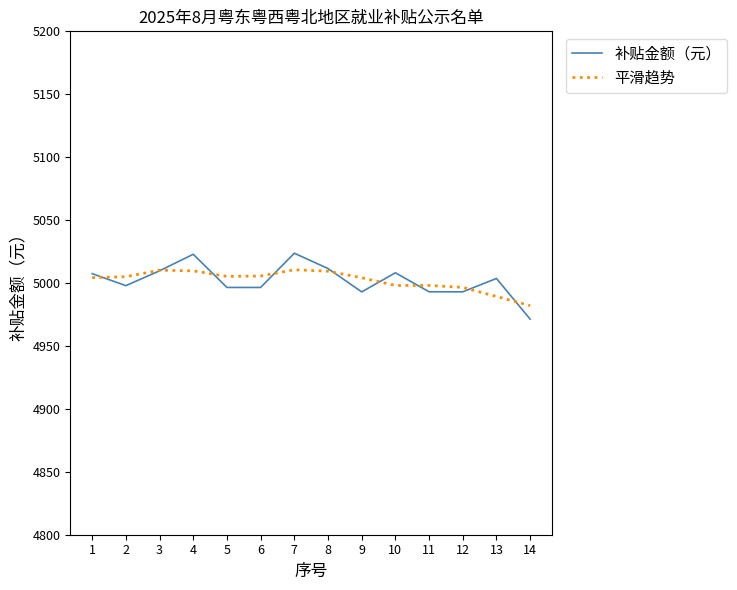

How many lines are shown in the chart?

2